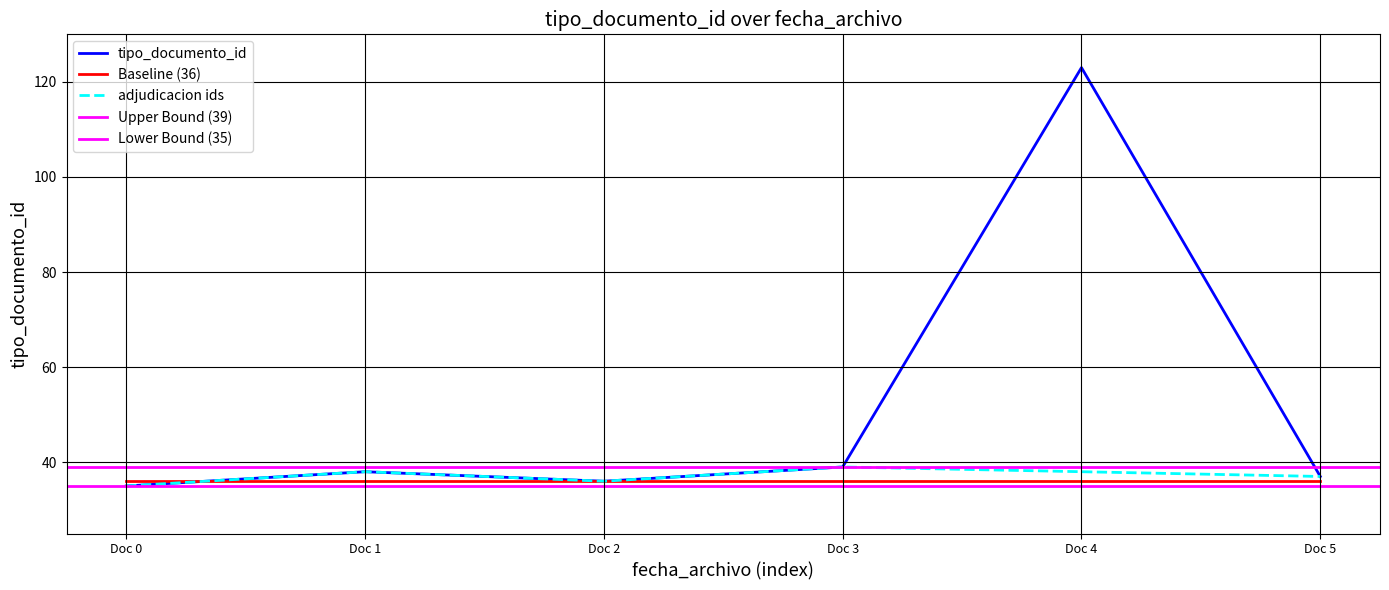

Is the value of Baseline (36) at Doc 1 greater than the value of tipo_documento_id at Doc 4?

No